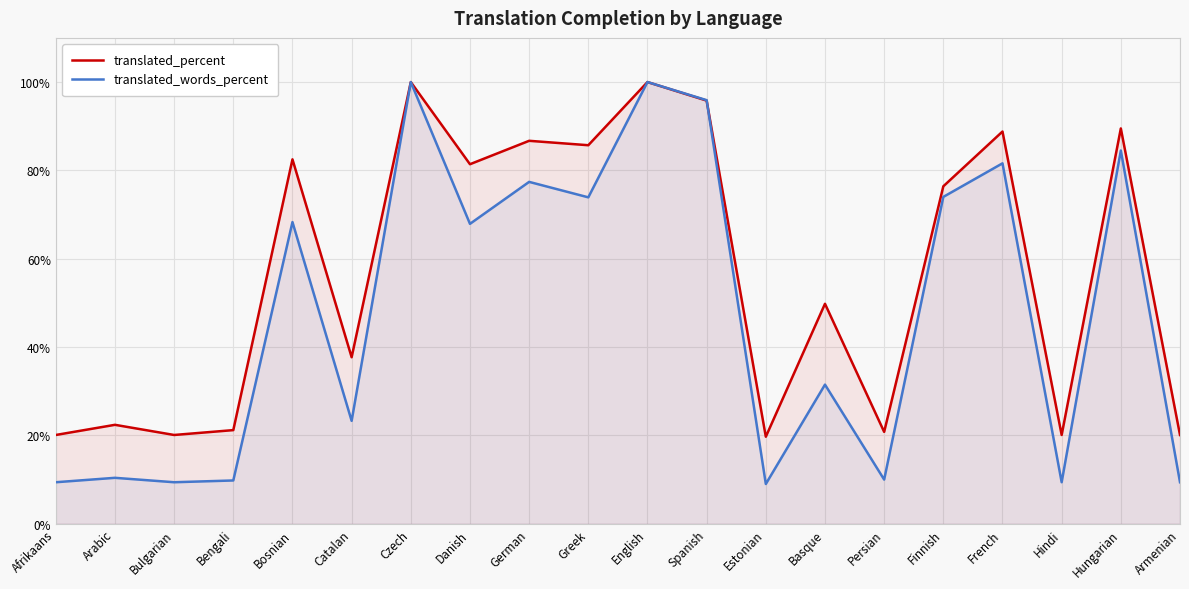

What is the total value across all series at Estonian?

28.7